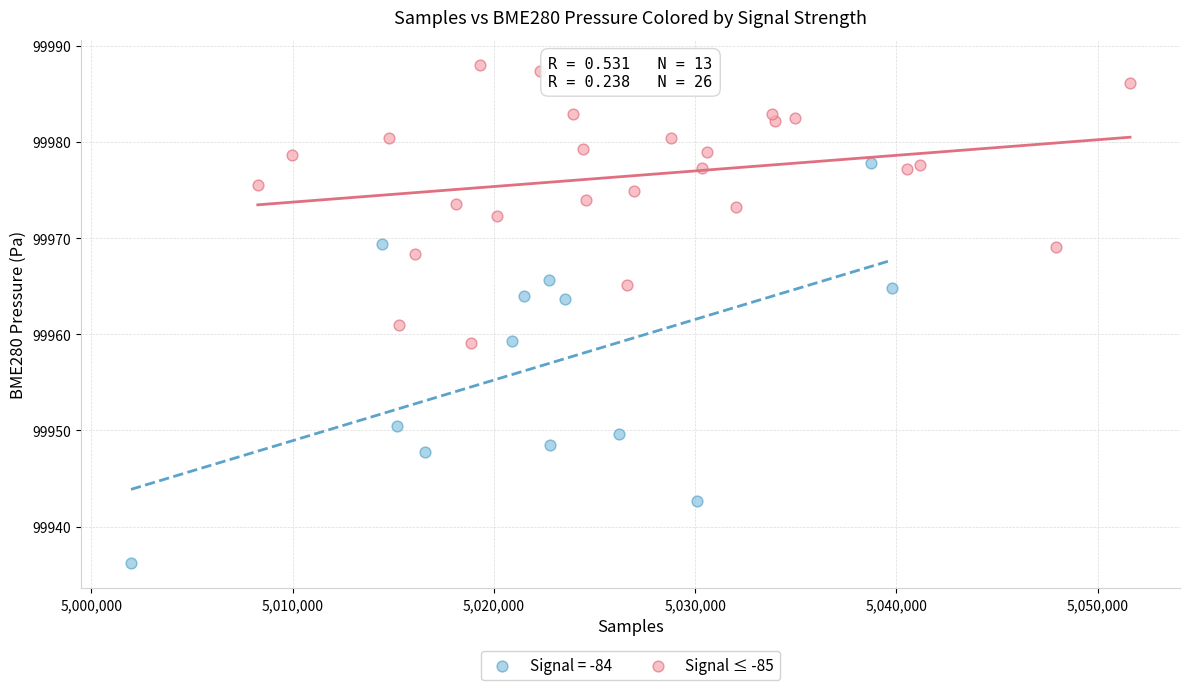

Which series reaches the maximum Y coordinate?

Signal ≤ -85